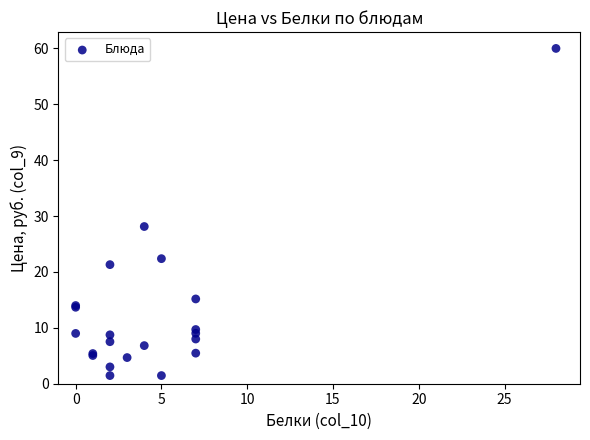

What Y value in the scatter plot is closest to 30?

28.1